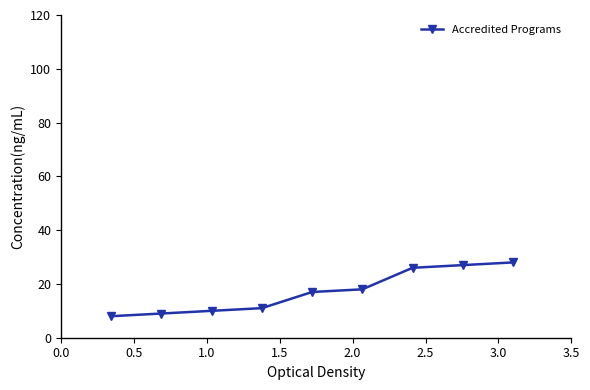

Reading left to right, extract all data points from this chart.

8	9	10	11	17	18	26	27	28